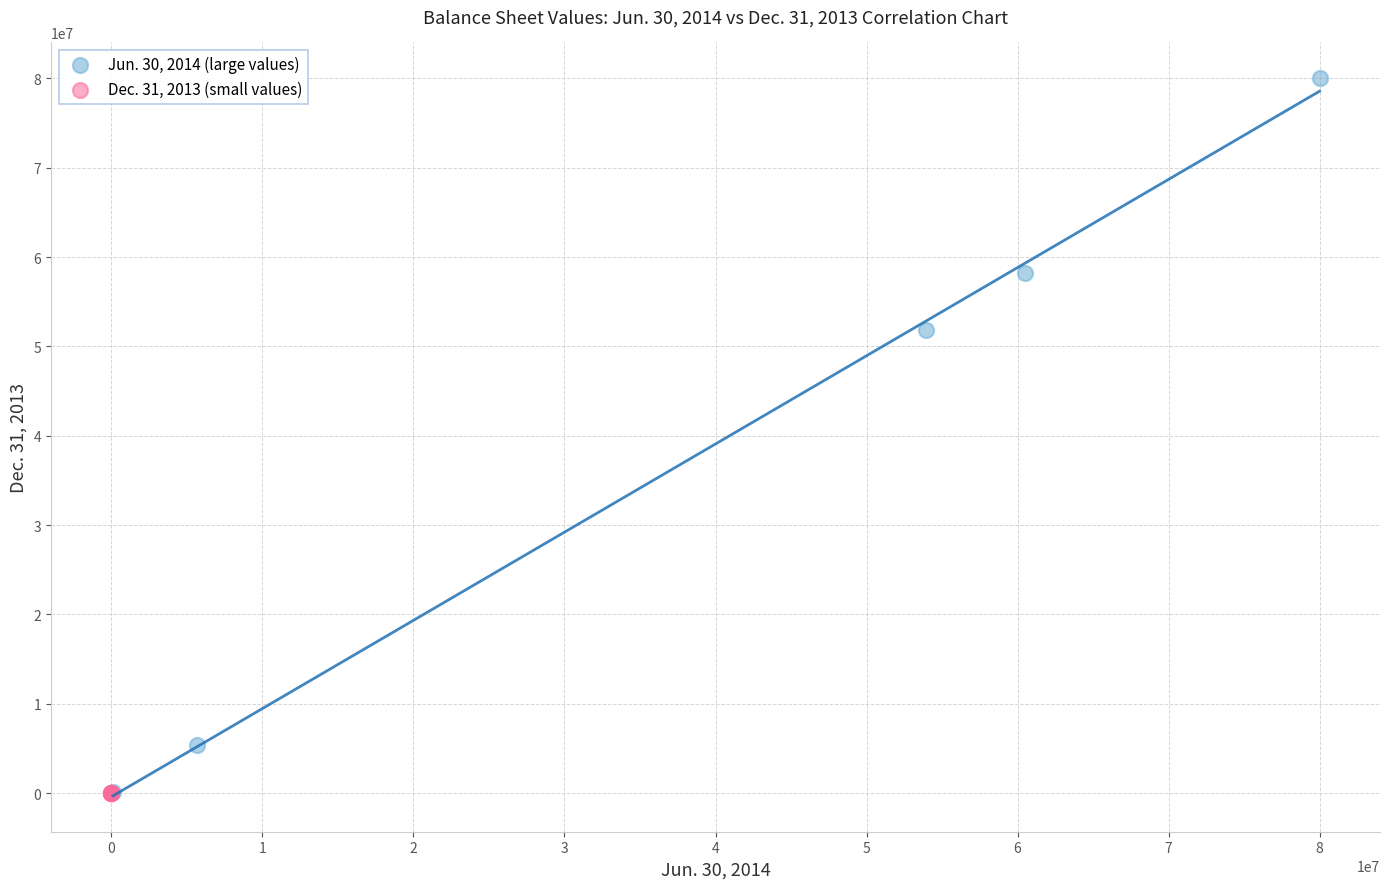

Which series contains the highest Y value?

Jun. 30, 2014 (large values)